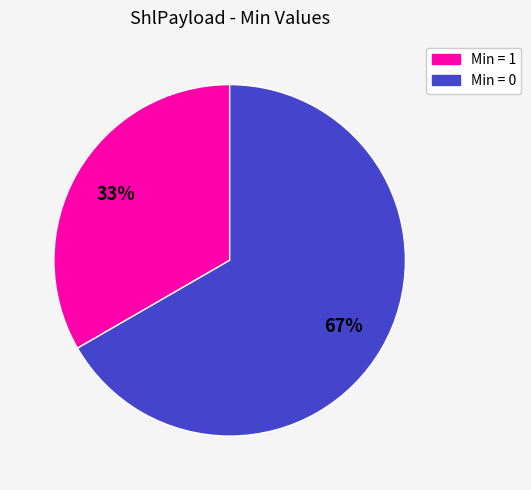

Does any single category account for the majority?

Yes